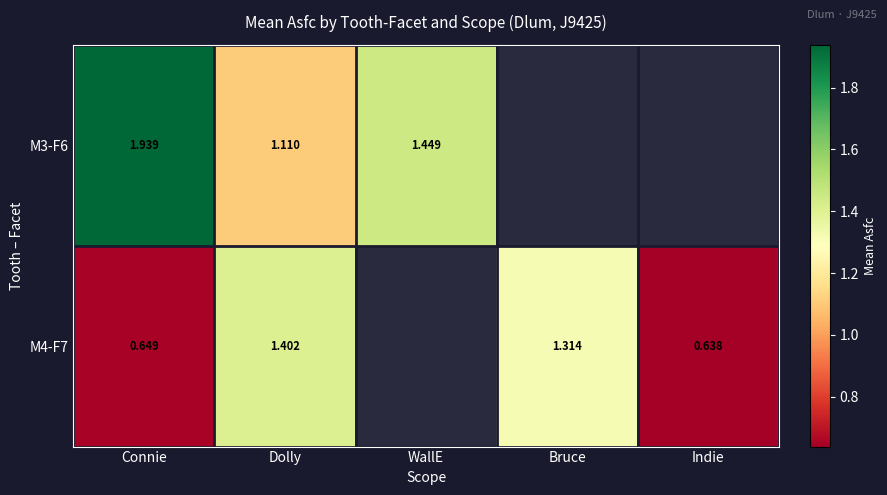

At how many categories does at least one series exceed 1?

4